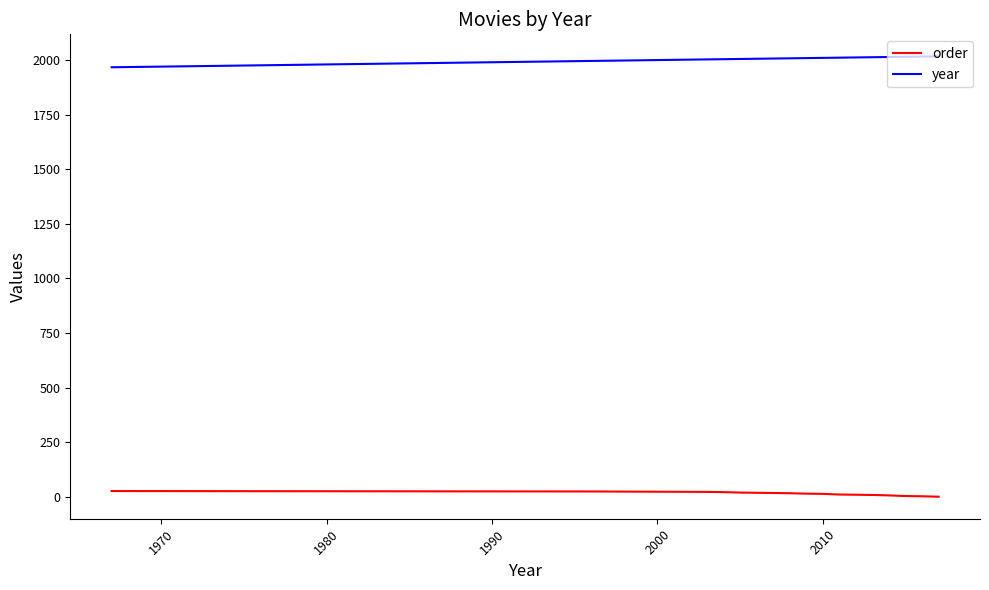

What is the greatest value displayed?

2017